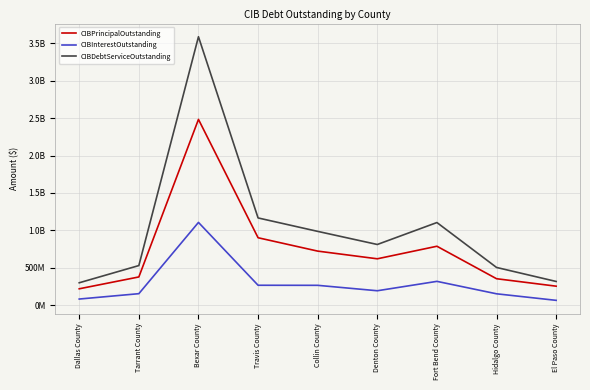

What are all the series names shown in the legend?

CIBPrincipalOutstanding, CIBInterestOutstanding, CIBDebtServiceOutstanding